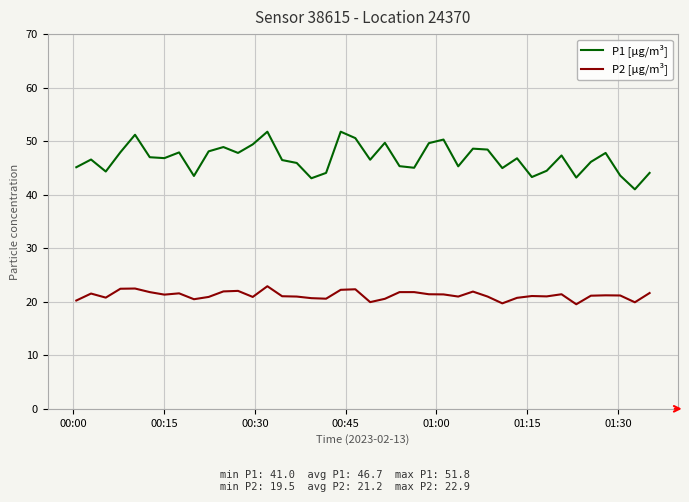

True or false: P2 [µg/m³] and P1 [µg/m³] intersect in this chart.

False